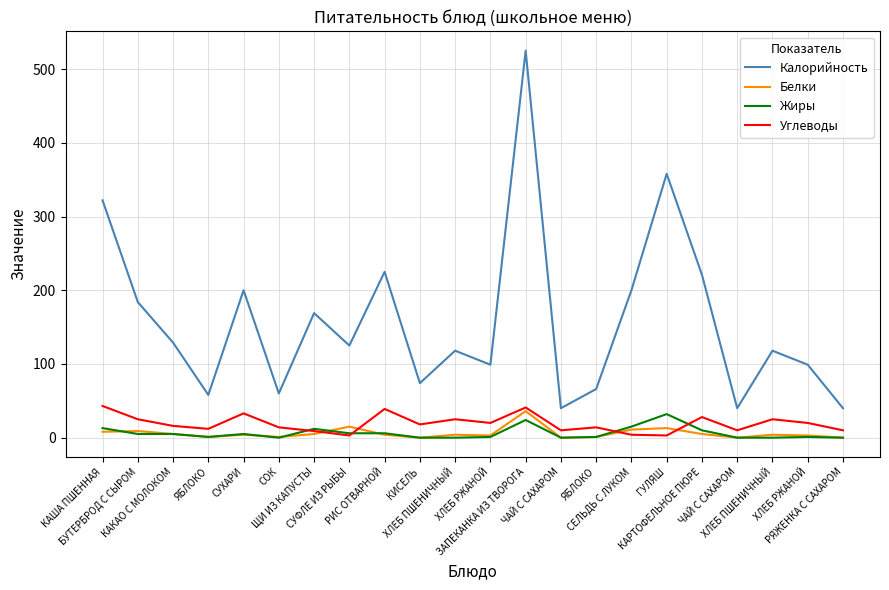

Rank the series at ХЛЕБ РЖАНОЙ from lowest to highest value.

Жиры, Белки, Углеводы, Калорийность